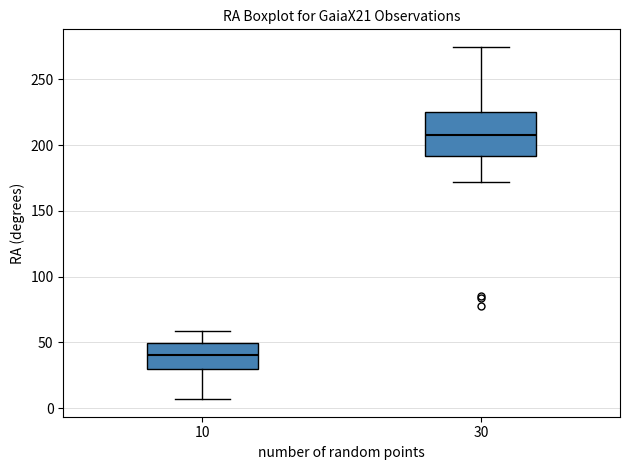

Where does the lower whisker of the box at x = 10 end on the y-axis? The values are not printed on the chart, so give them approximately, as read against the axis.

5